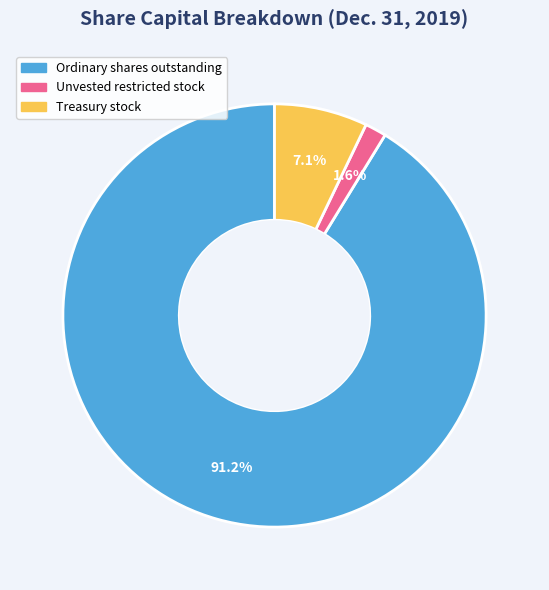

To the nearest percent, what portion does Ordinary shares outstanding represent?

91%